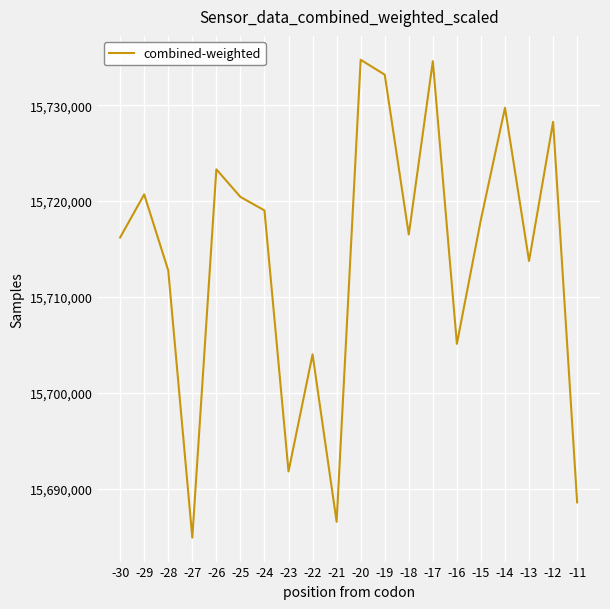

What is the ratio of the value at -14 to the value at -19?

1.0